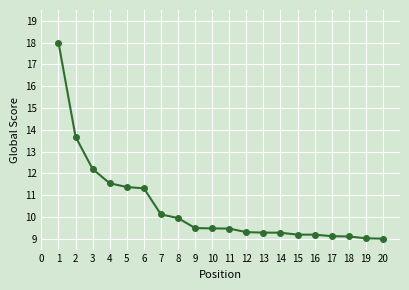

Is it true that the value at 3 is 12.2?

True